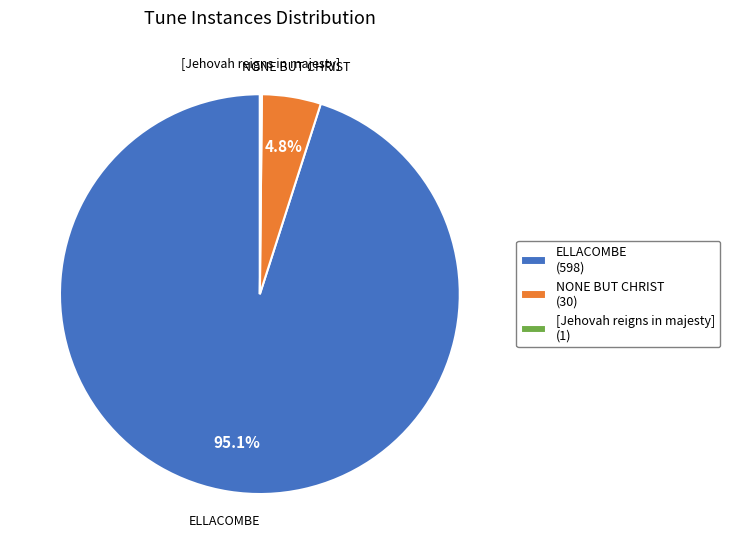

What portion of the pie excludes NONE BUT CHRIST?

95.2%